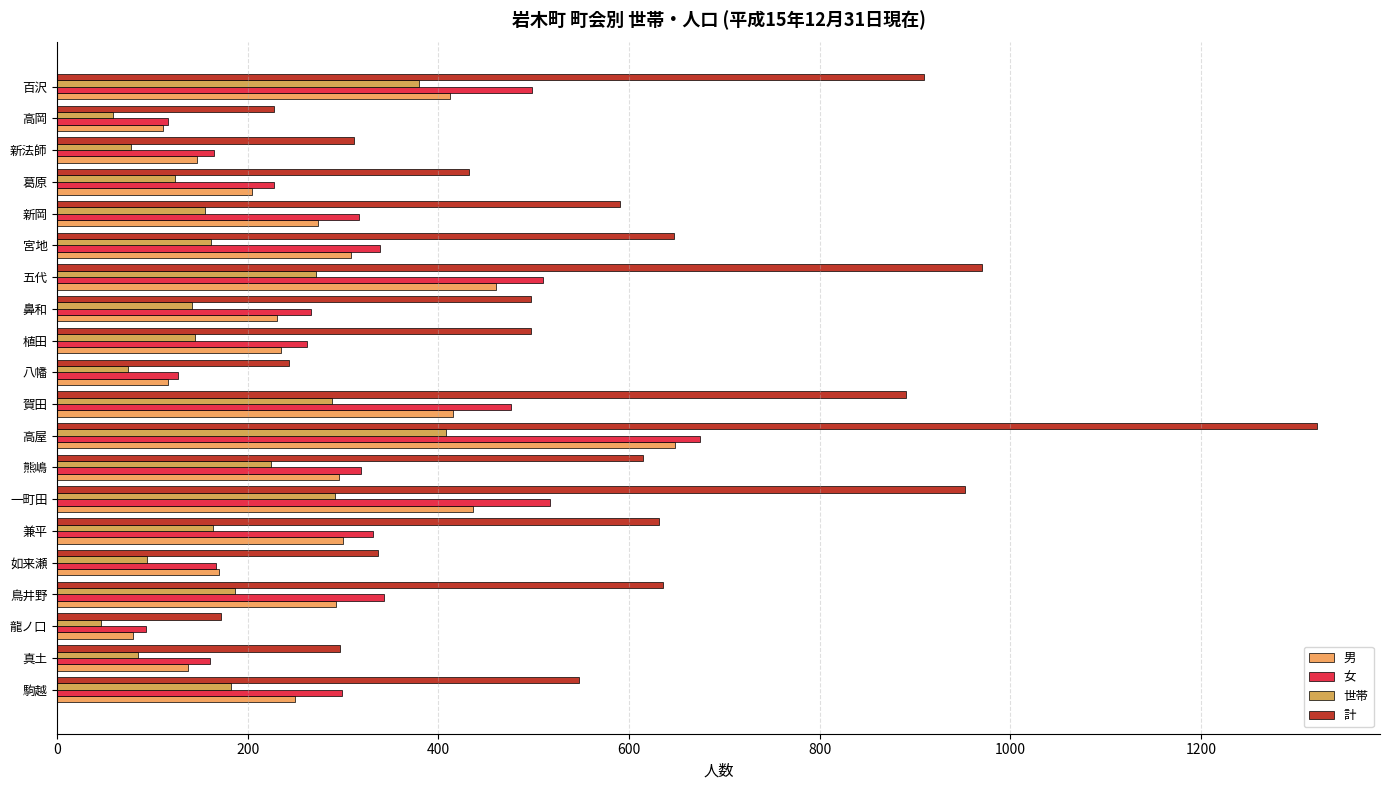

What is the value of the 計 bar at the 17th from the left?

432